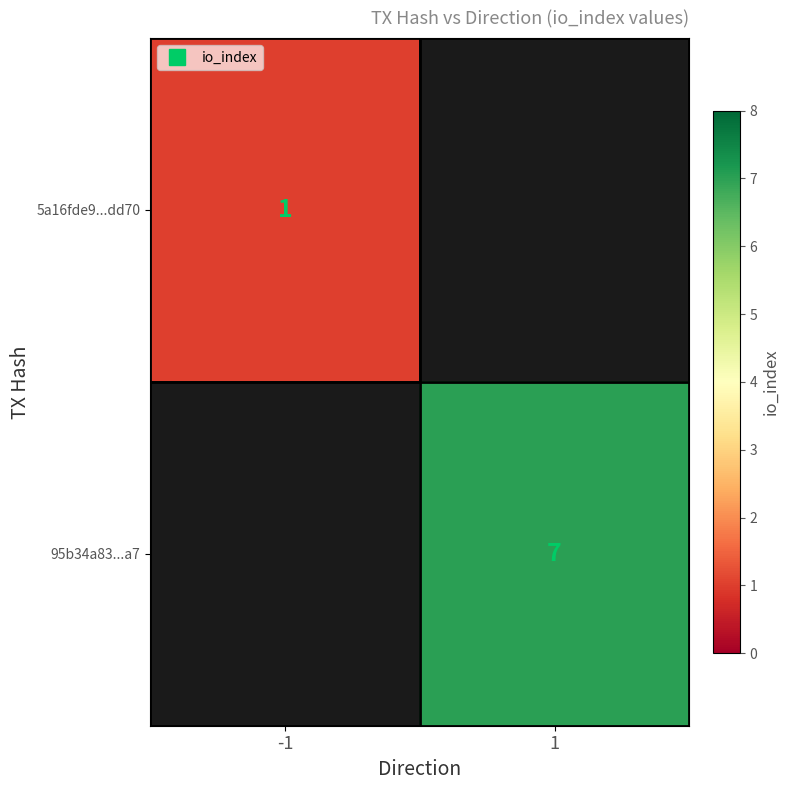

Between -1 and 1, which is larger?

1